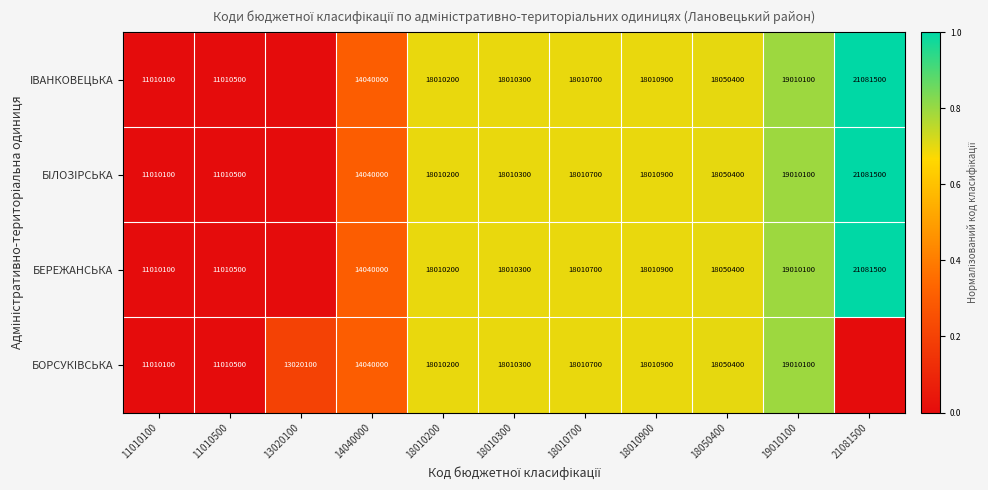

The БОРСУКIВСЬКА series shows 27630875.9 at 18010700. True or false?

False